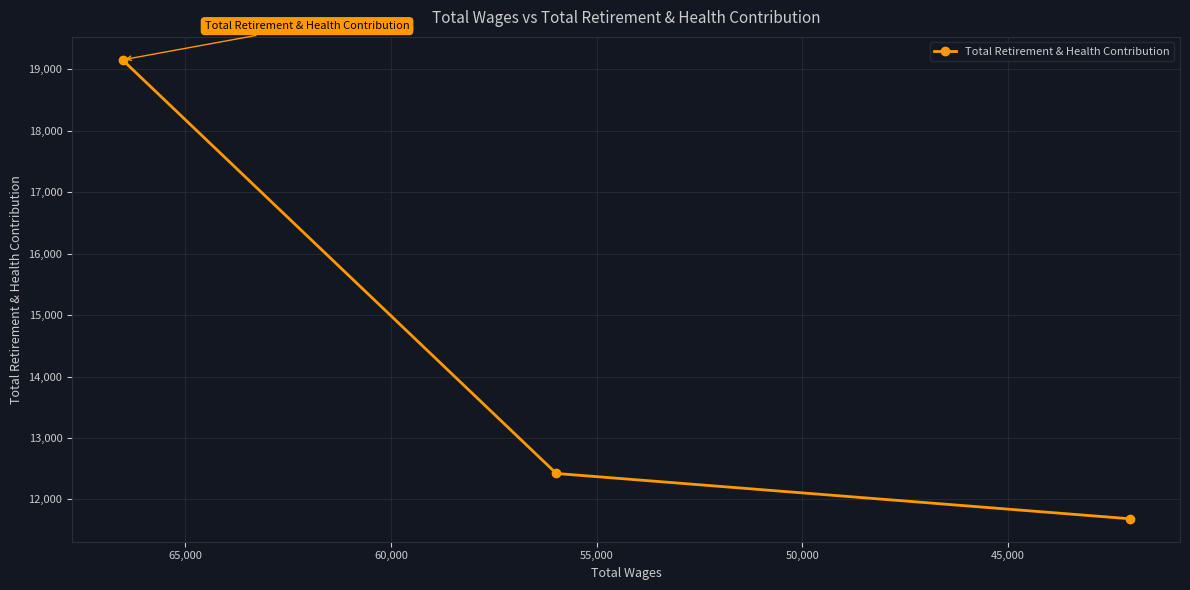

Reading left to right, what are all the values shown in this chart?

19155	12422	11685